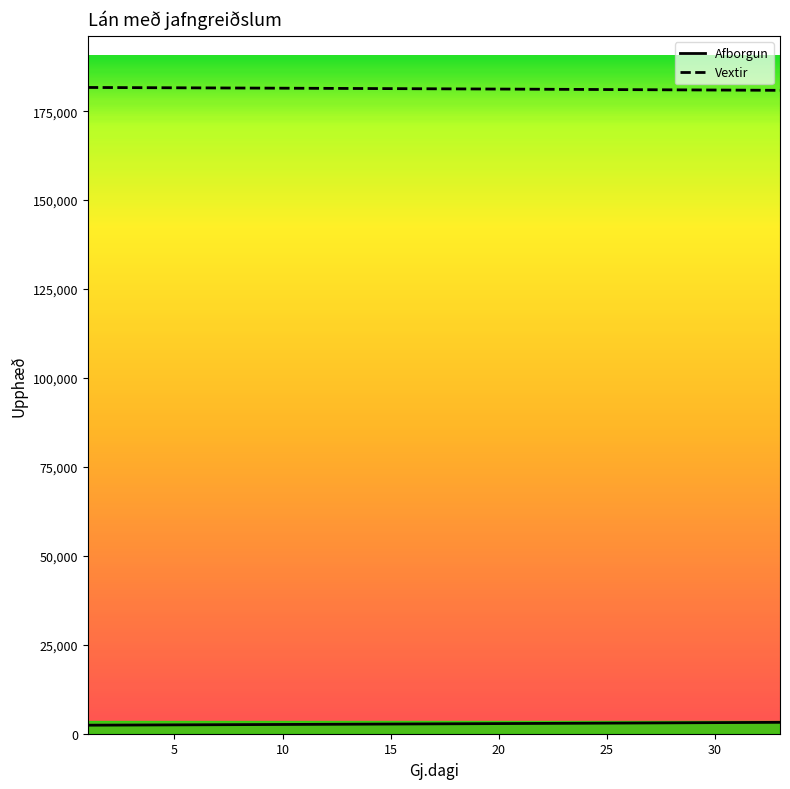

Which series has the largest total across all categories?

Vextir